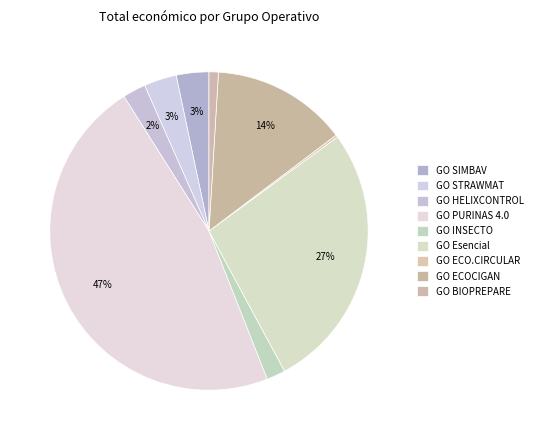

To the nearest percent, what is the difference between the largest and smallest slice percentages?

47%